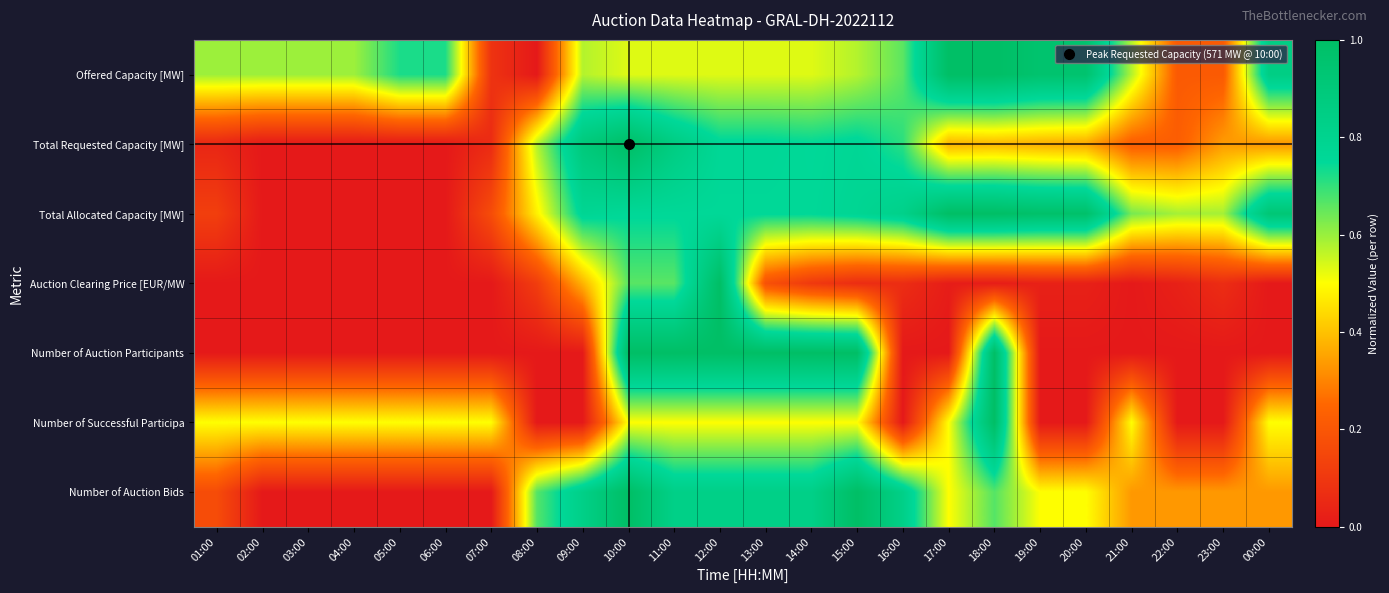

Which series has the largest total across all categories?

Offered Capacity [MW]